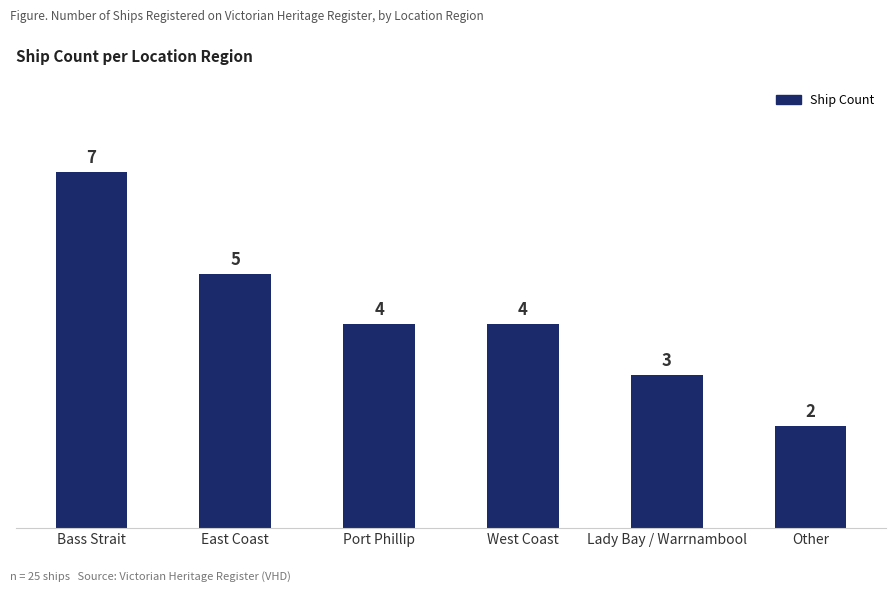

What is the label of the 2nd bar from the right?

Lady Bay / Warrnambool